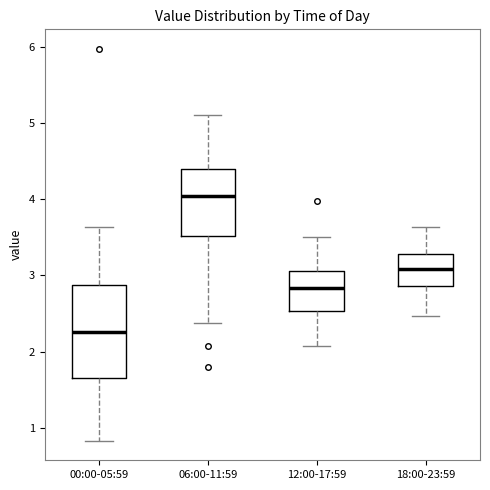

Which box's median line is the lowest?

00:00-05:59